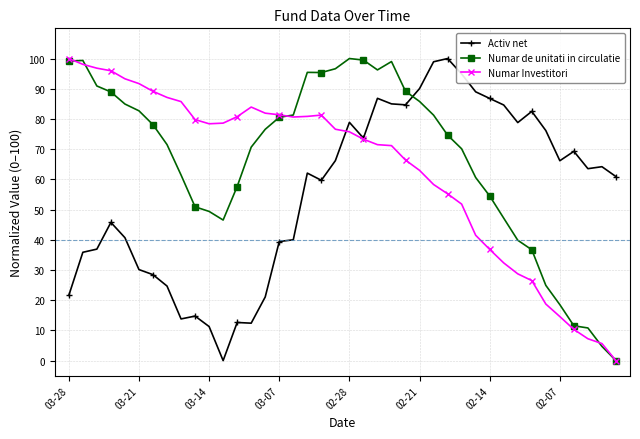

What are all the series names shown in the legend?

Activ net, Numar de unitati in circulatie, Numar Investitori